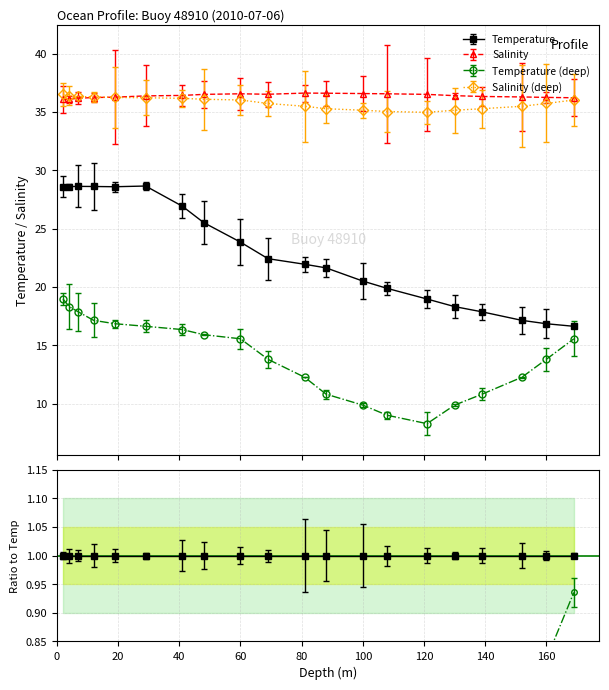

At which category is the sum across all series the highest?

2.0